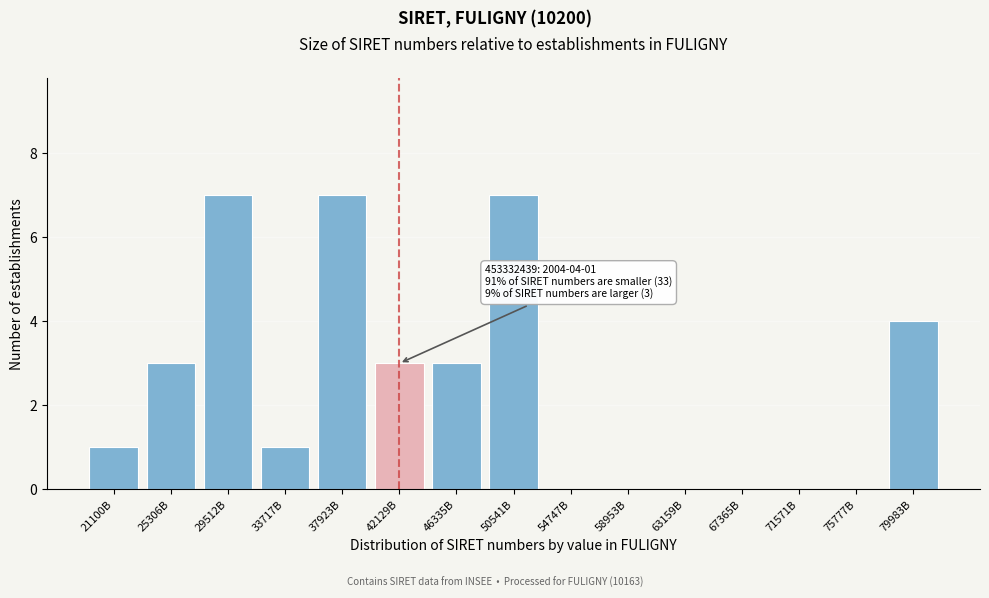

Reading left to right, transcribe all the data shown in this chart.

21100B=1	25306B=3	29512B=7	33717B=1	37923B=7	42129B=3	46335B=3	50541B=7	54747B=0	58953B=0	63159B=0	67365B=0	71571B=0	75777B=0	79983B=4